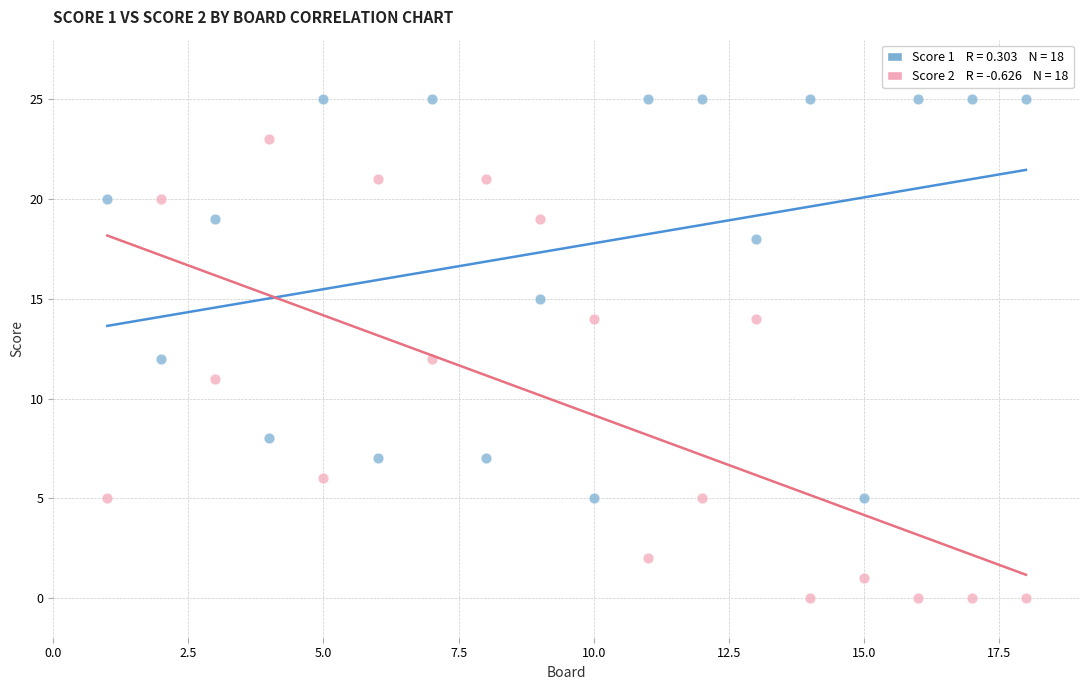

Across all data points, what is the range of X values (max minus min)?

17